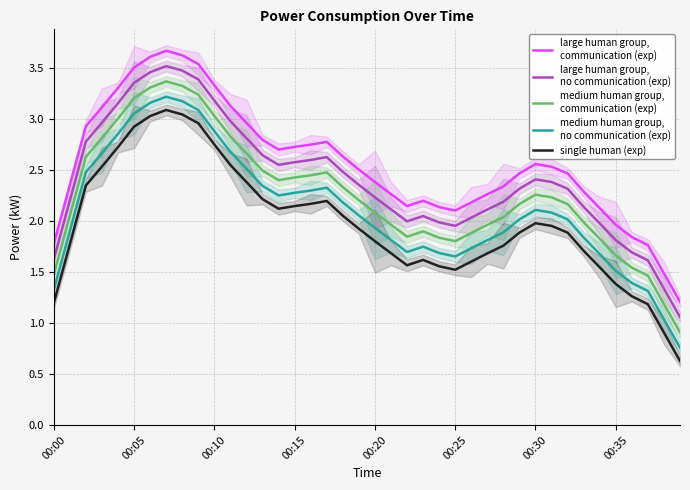

The medium human group,
no communication (exp) series shows 2.9 at 33. True or false?

False